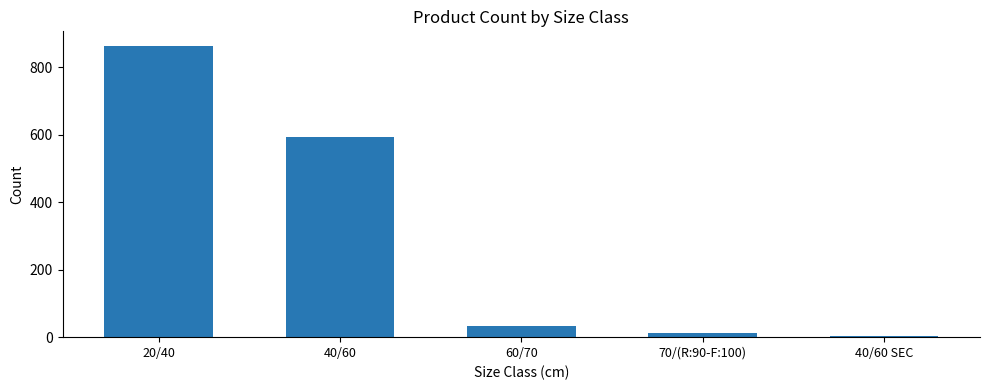

How many bars are there in total?

5